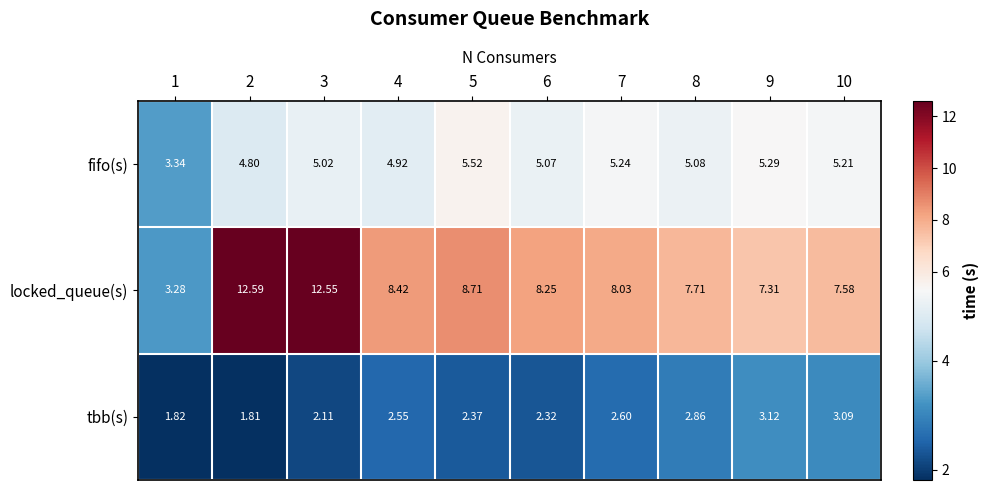

Rank the series at 8 from lowest to highest value.

tbb(s), fifo(s), locked_queue(s)